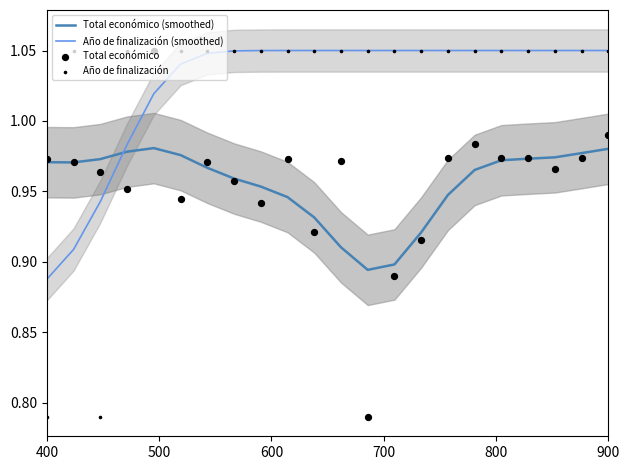

What are all the series names shown in the legend?

Total económico (smoothed), Año de finalización (smoothed), Total económico, Año de finalización